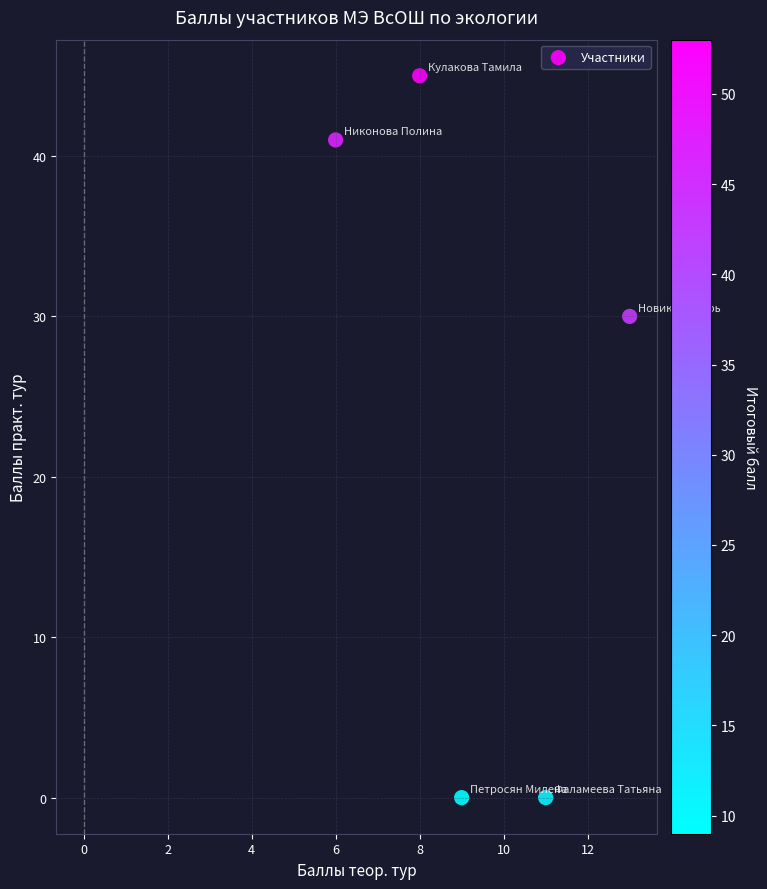

What Y value in the scatter plot is closest to 22?

30